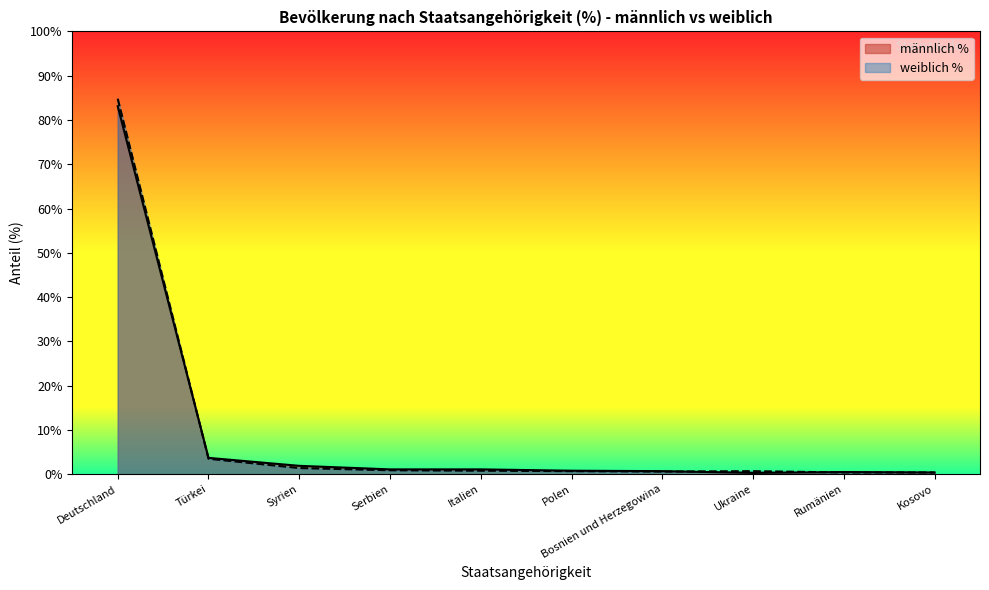

How many interior local valleys does the weiblich % series have?

1